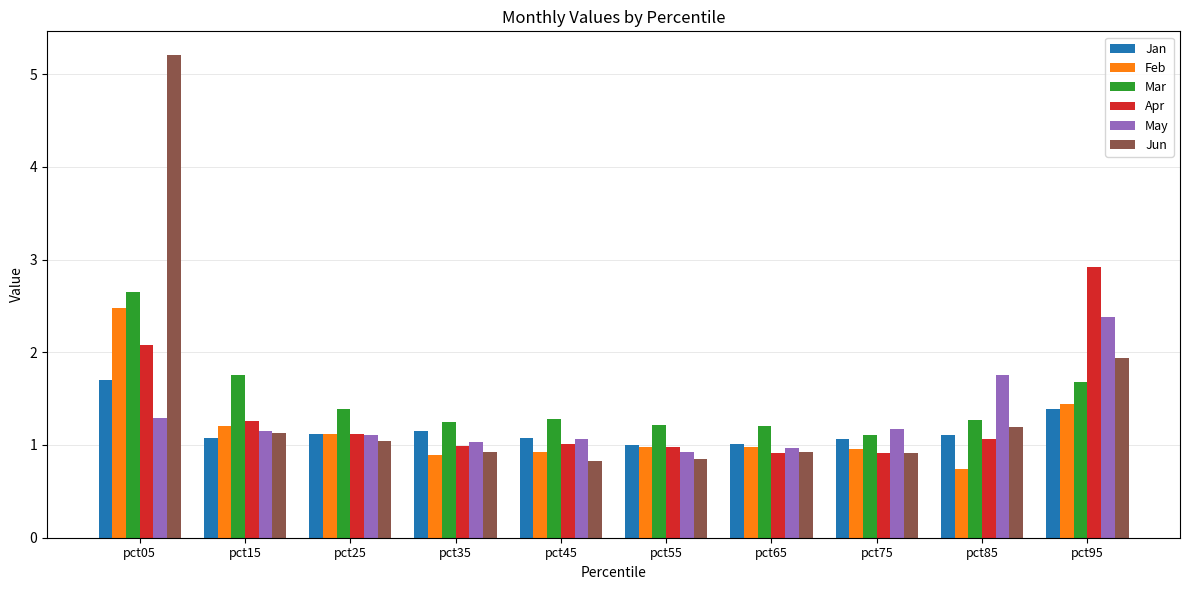

What is the value of the May bar at the 5th from the left?

1.1